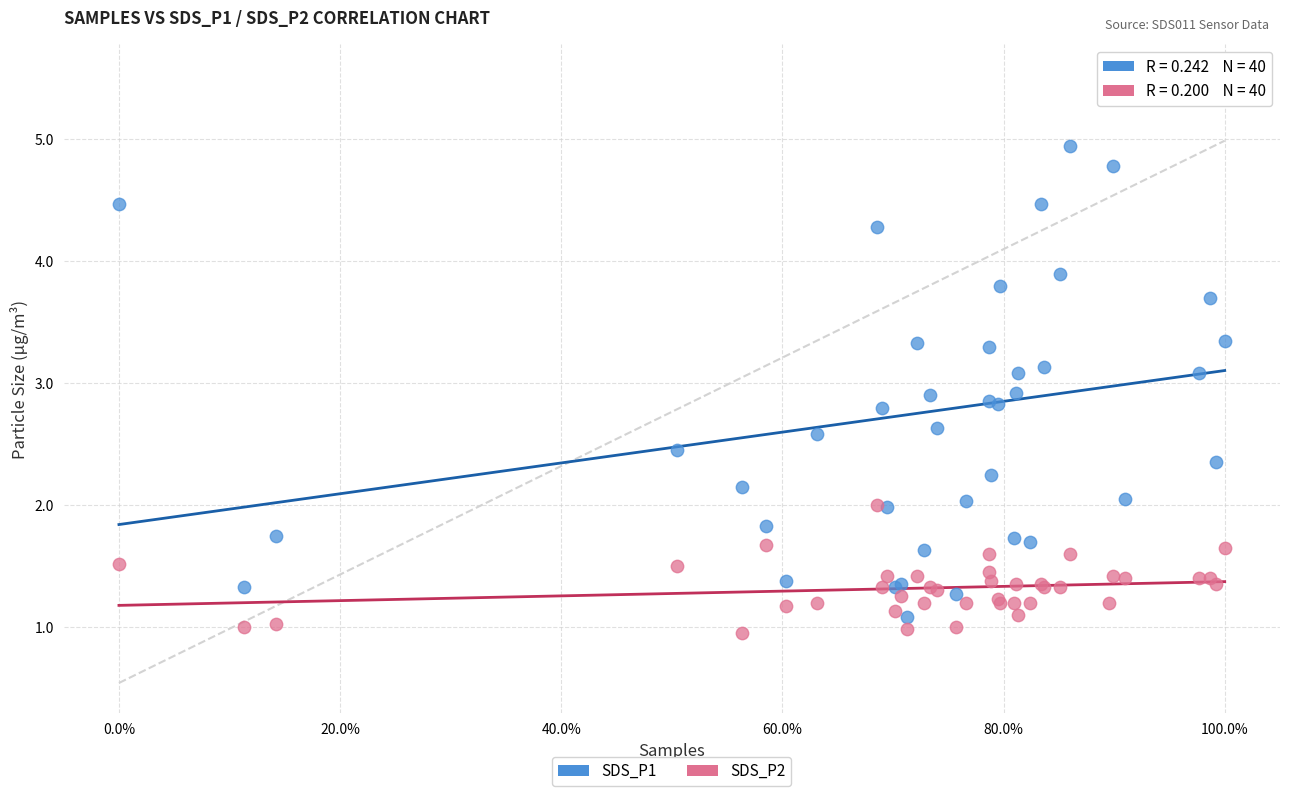

Which series reaches the maximum Y coordinate?

SDS_P1